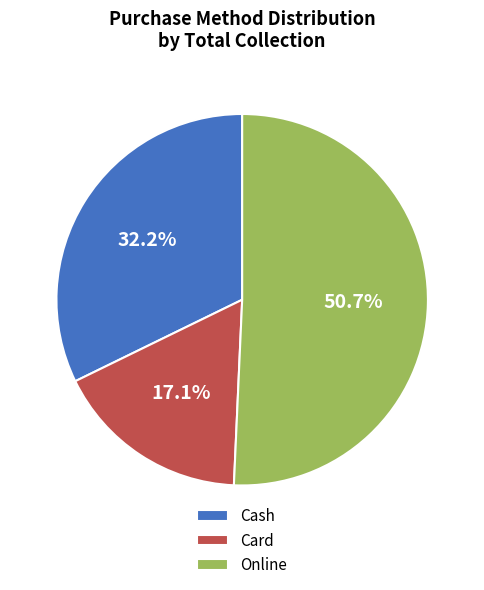

To the nearest percent, what is the combined percentage of Card and Cash?

49%